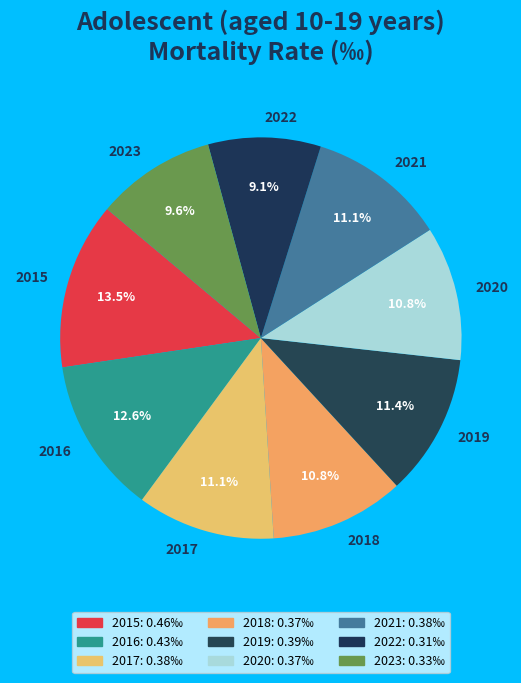

Is it true that 2022 is 2% of the pie?

False